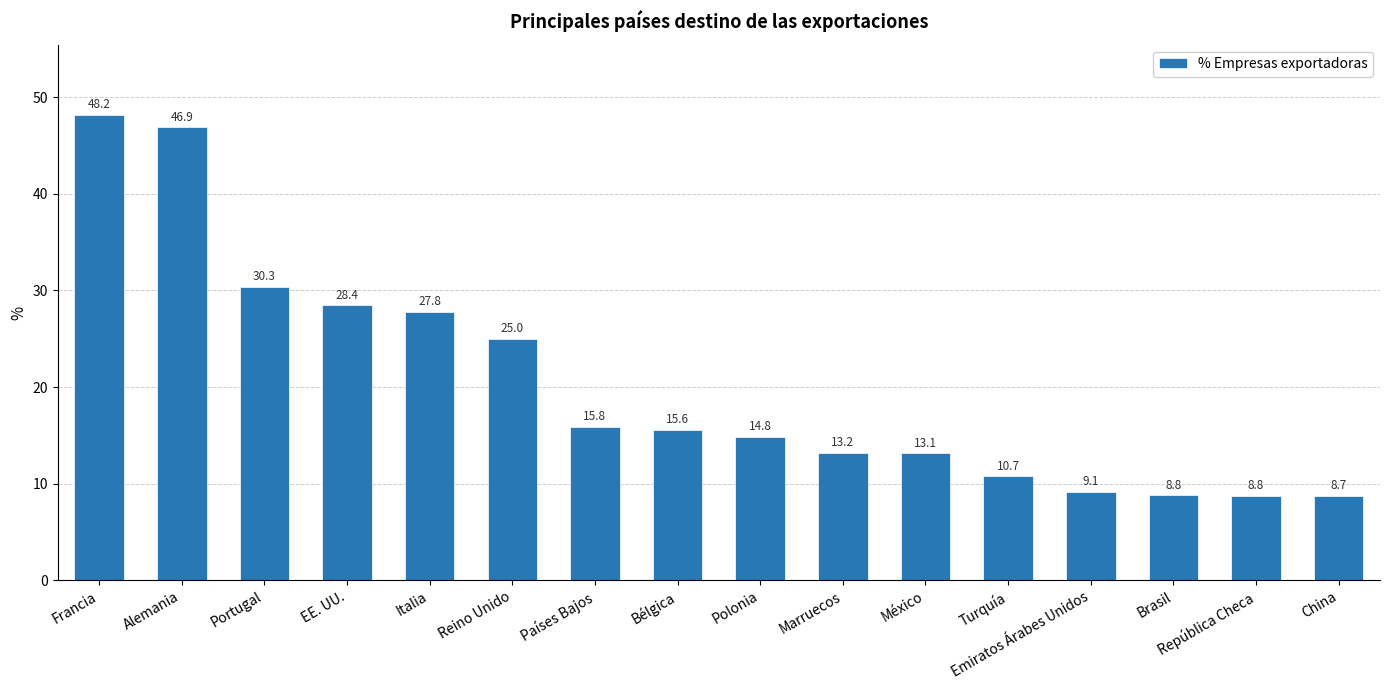

What is the difference between the second highest and minimum values?

38.1